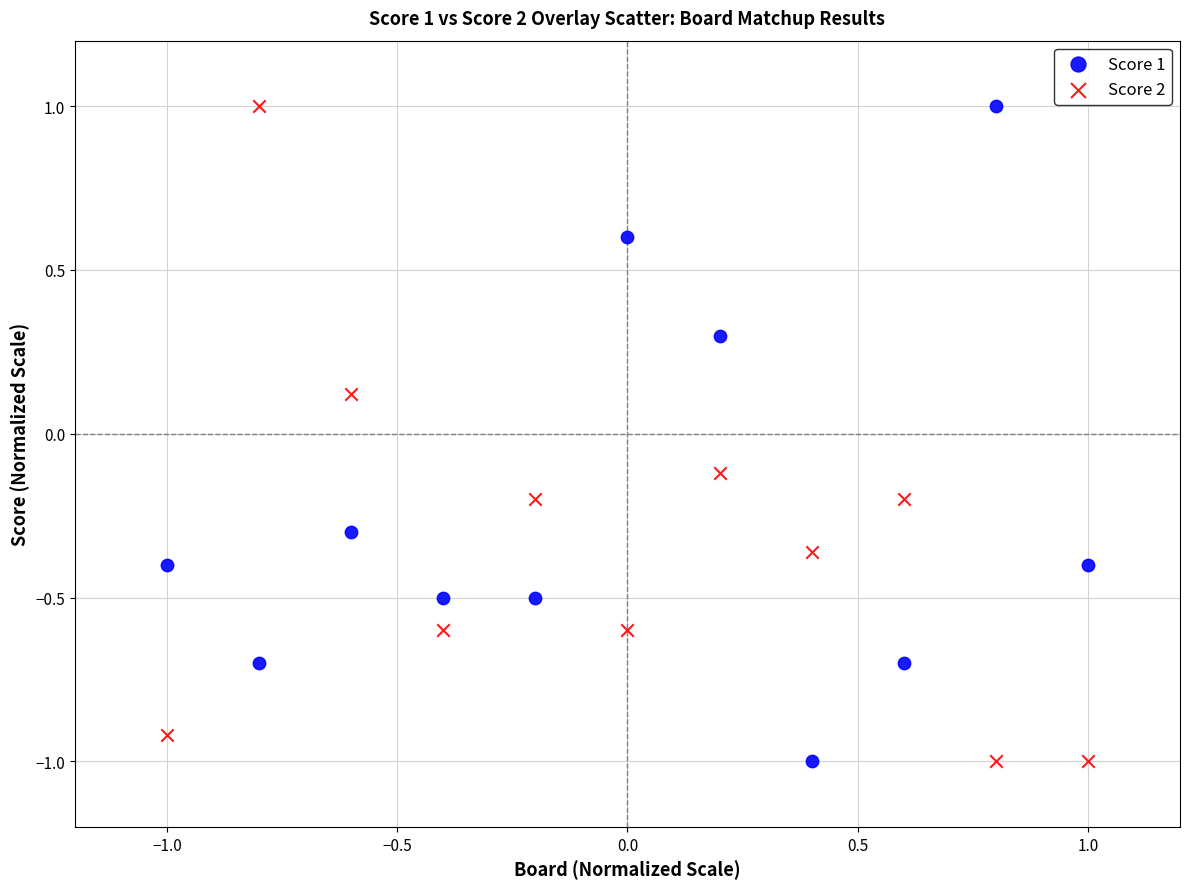

What is the X range (max minus min) for the scatter plot?

2.0